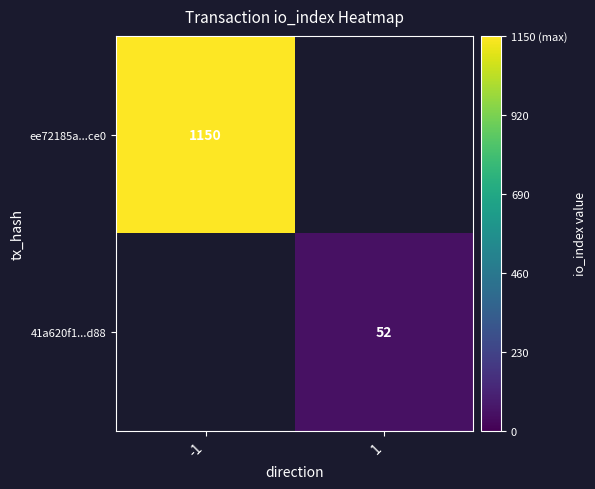

Is the value of 41a620f1...d88 at 1 greater than the value of ee72185a...ce0 at -1?

No